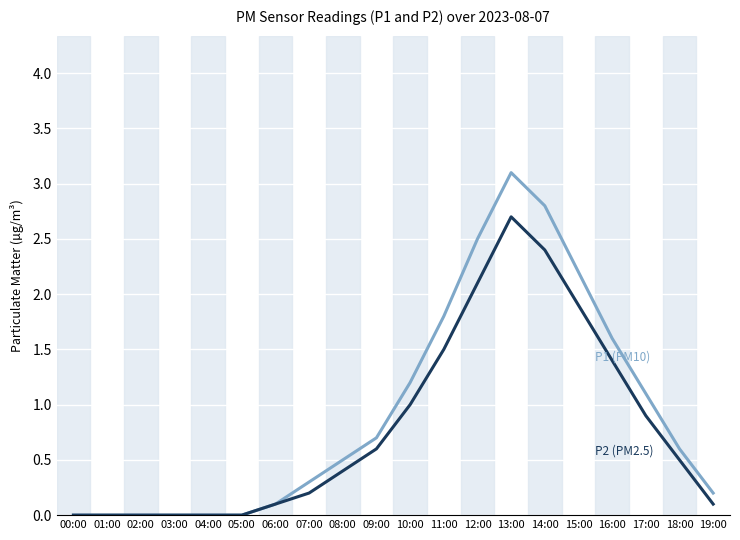

Reading left to right, transcribe all the data shown in this chart.

P1 (PM10): 0.0	0.0	0.0	0.0	0.0	0.0	0.1	0.3	0.5	0.7	1.2	1.8	2.5	3.1	2.8	2.2	1.6	1.1	0.6	0.2
P2 (PM2.5): 0.0	0.0	0.0	0.0	0.0	0.0	0.1	0.2	0.4	0.6	1.0	1.5	2.1	2.7	2.4	1.9	1.4	0.9	0.5	0.1